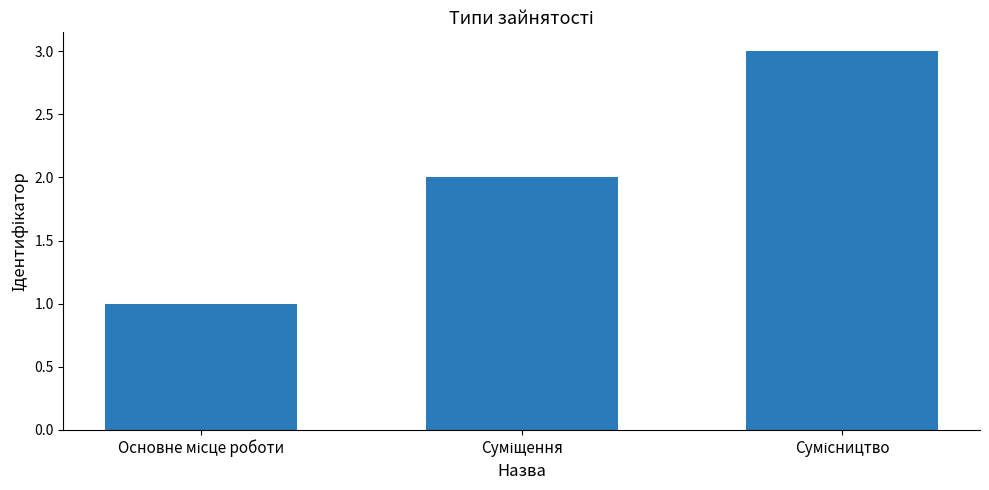

What is the value of the 1st bar from the left?

1